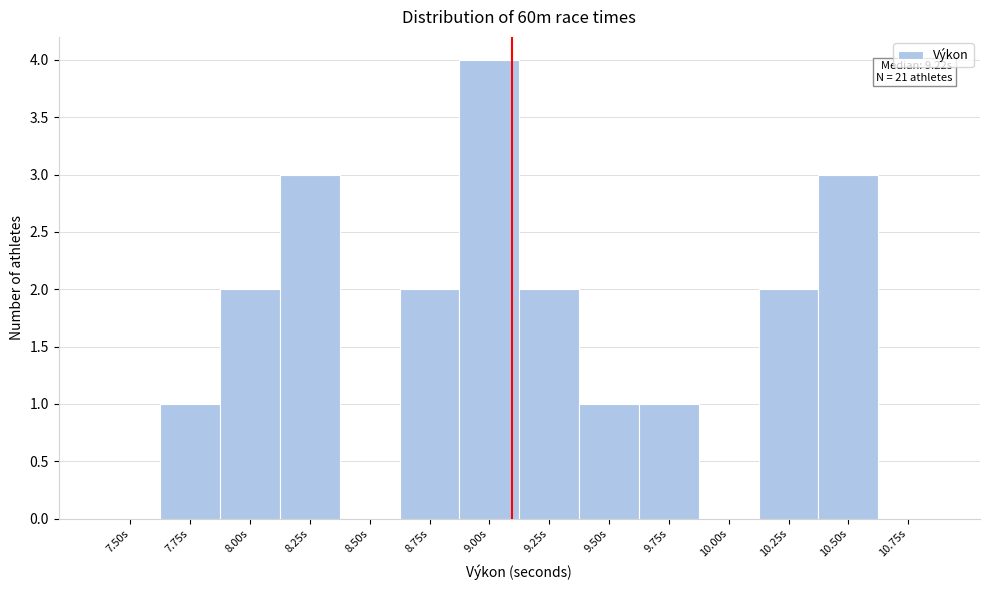

Reading left to right, what are all the values shown in this chart?

7.50s=0	7.75s=1	8.00s=2	8.25s=3	8.50s=0	8.75s=2	9.00s=4	9.25s=2	9.50s=1	9.75s=1	10.00s=0	10.25s=2	10.50s=3	10.75s=0